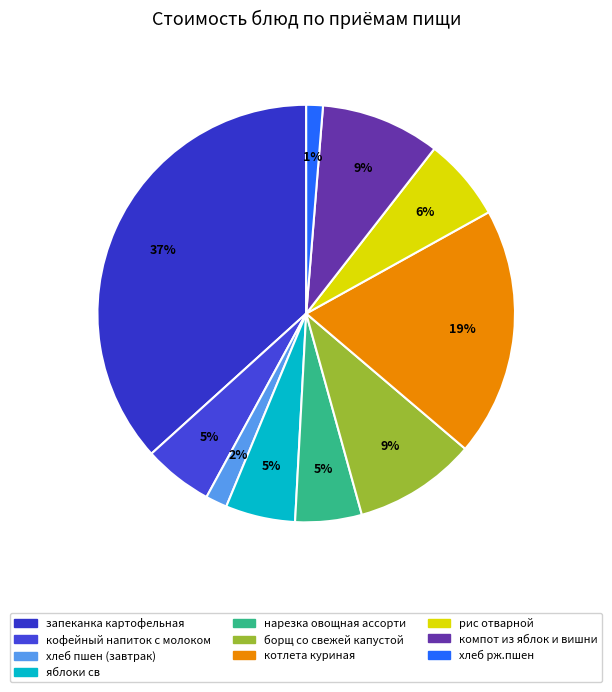

Which slice is the largest?

запеканка картофельная